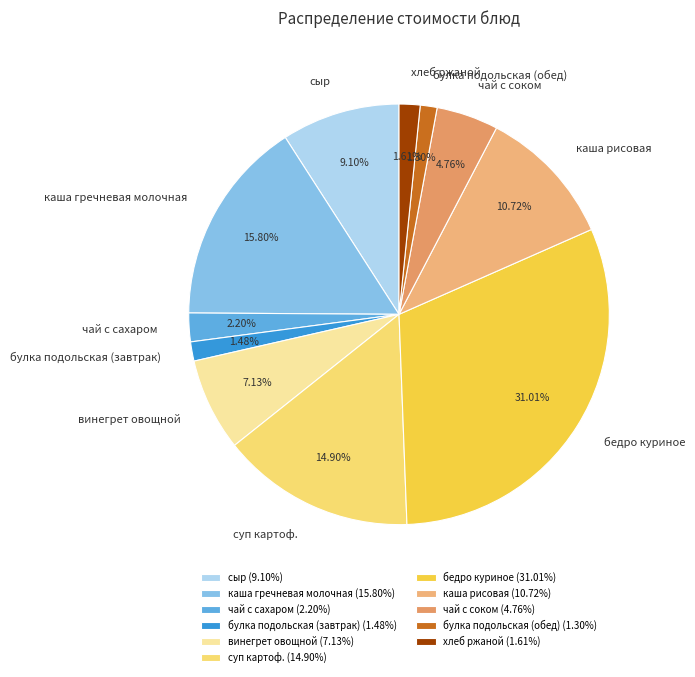

What percentage is the чай с соком slice, to the nearest percent?

5%